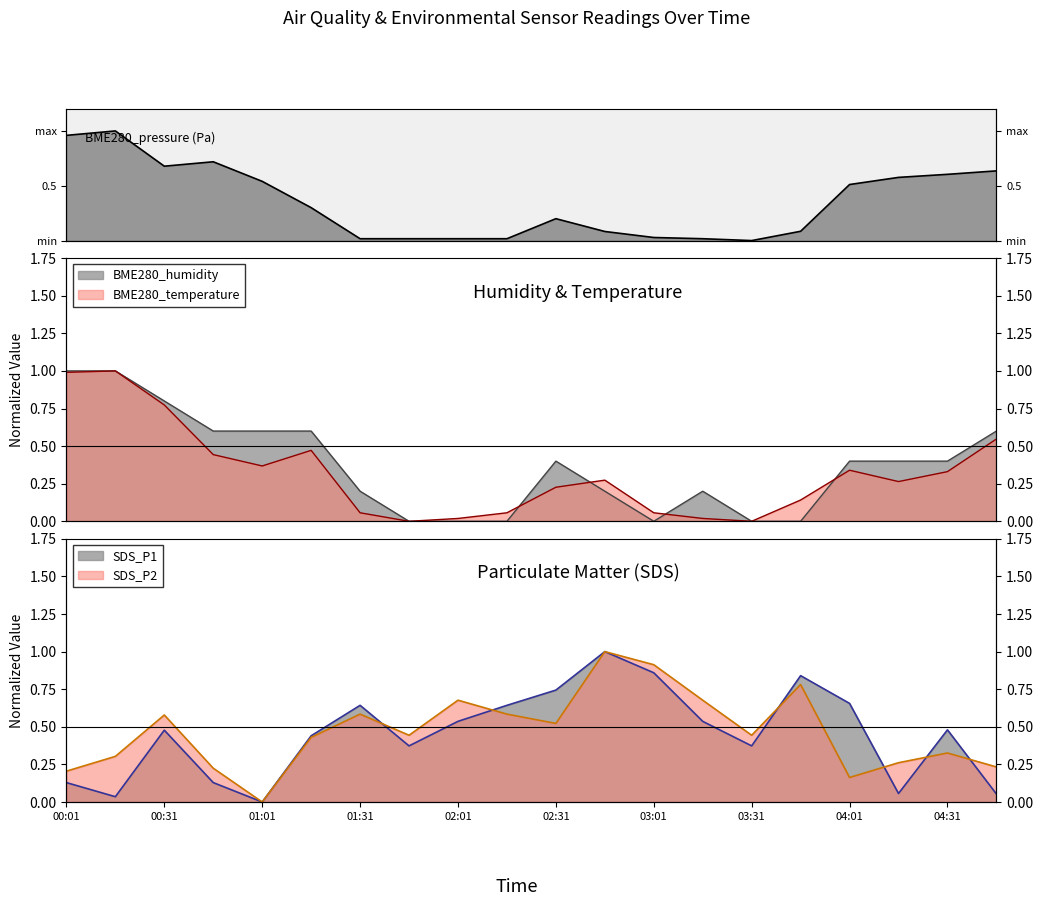

Does the chart display data point markers on the line(s)?

No